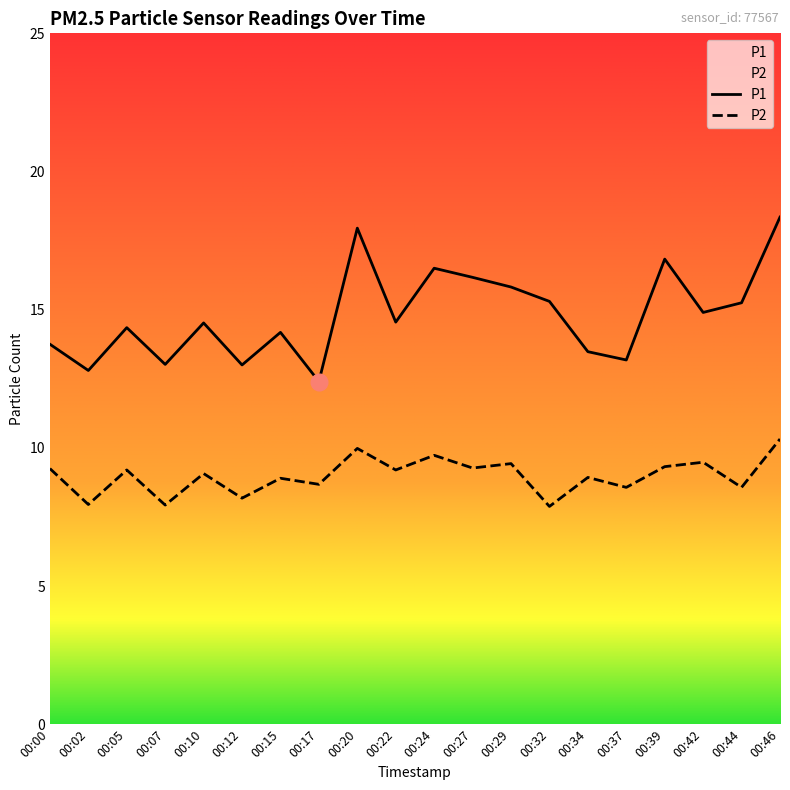

True or false: P2 has more than 2 points higher than both neighbors.

True